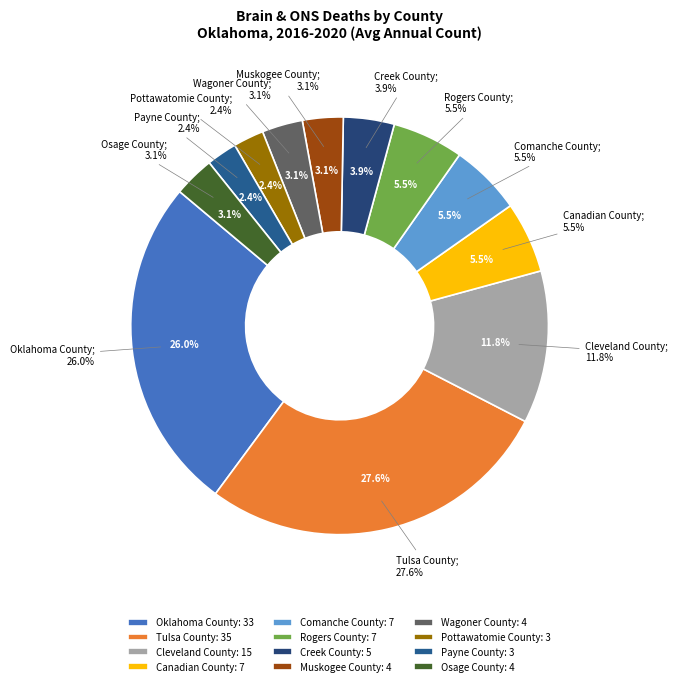

Which category has the smallest portion of the pie?

Pottawatomie County